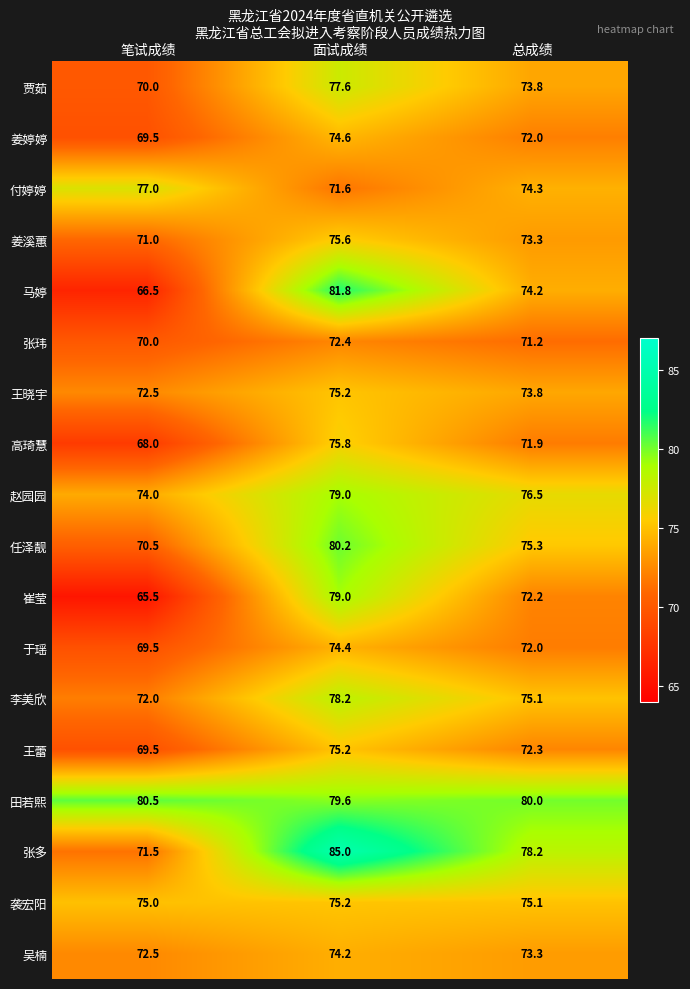

What is the difference between the 姜婷婷 values at 面试成绩 and 笔试成绩?

5.1